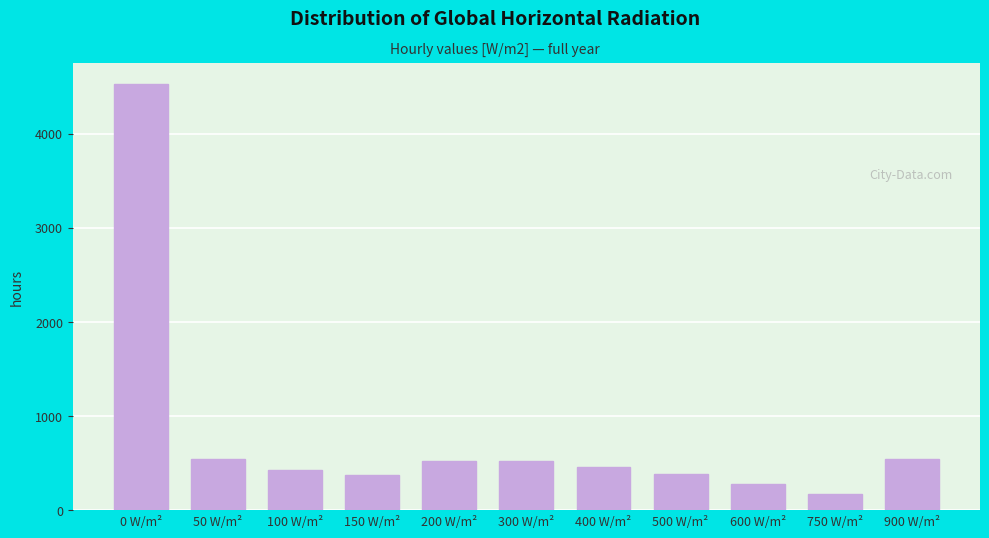

What is the sum of the values at 600 W/m² and 0 W/m²?

4805